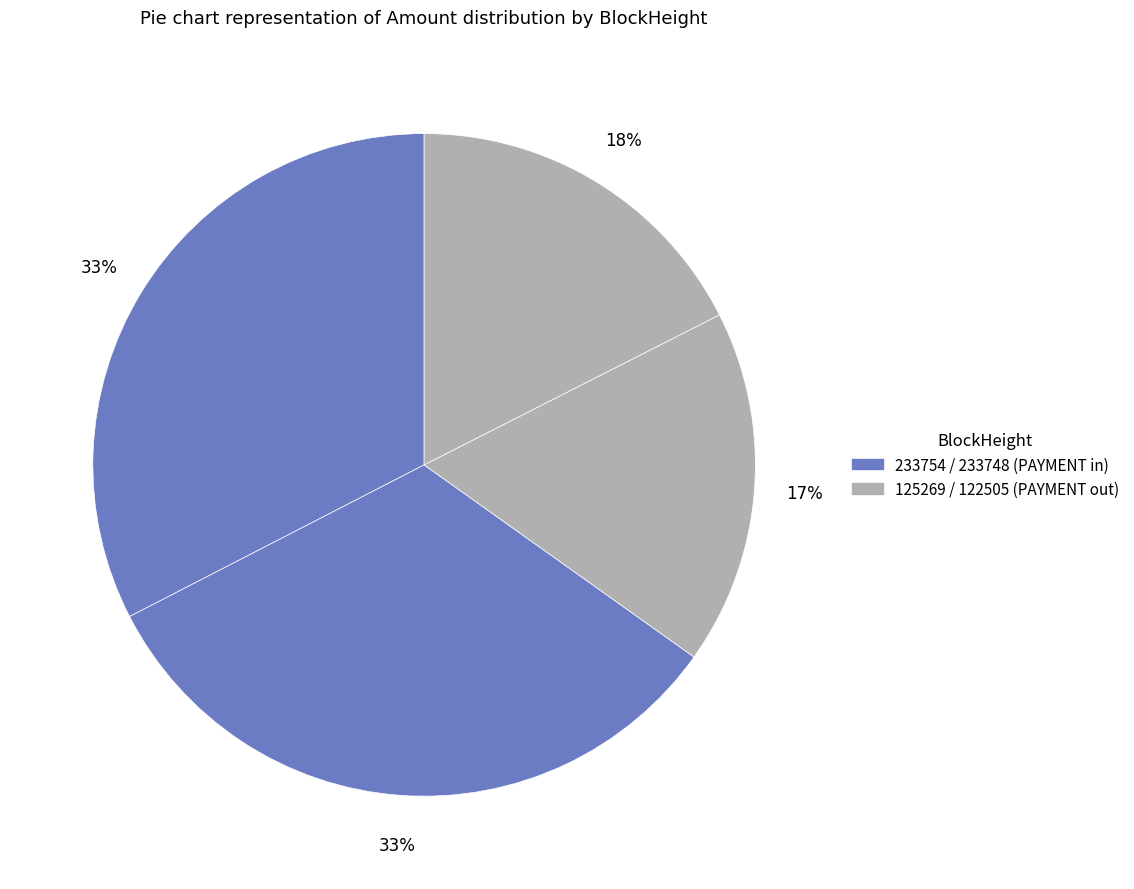

Count the number of slices in the pie.

4